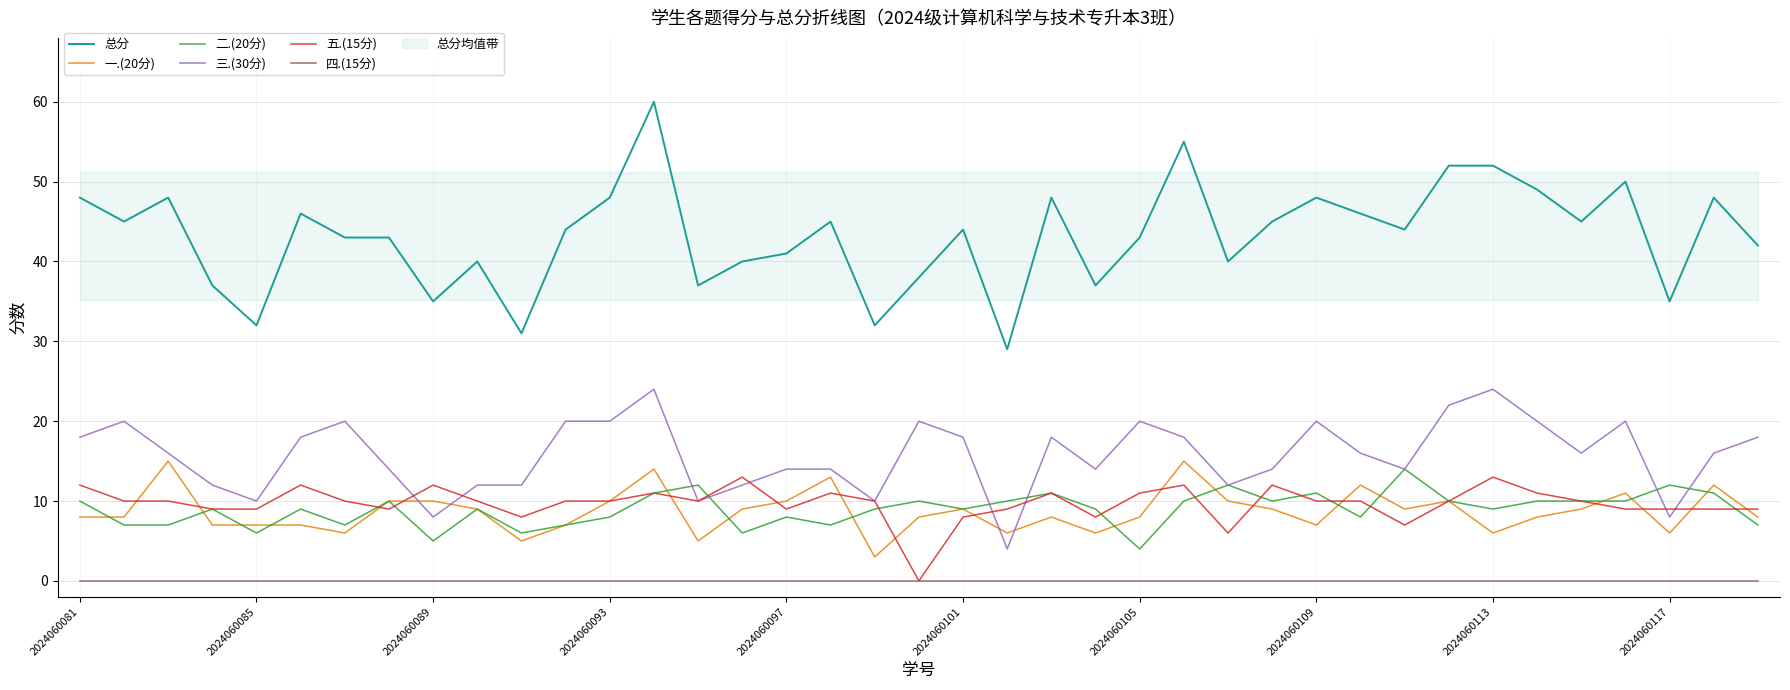

What is the sum of all 三.(30分) values?

616